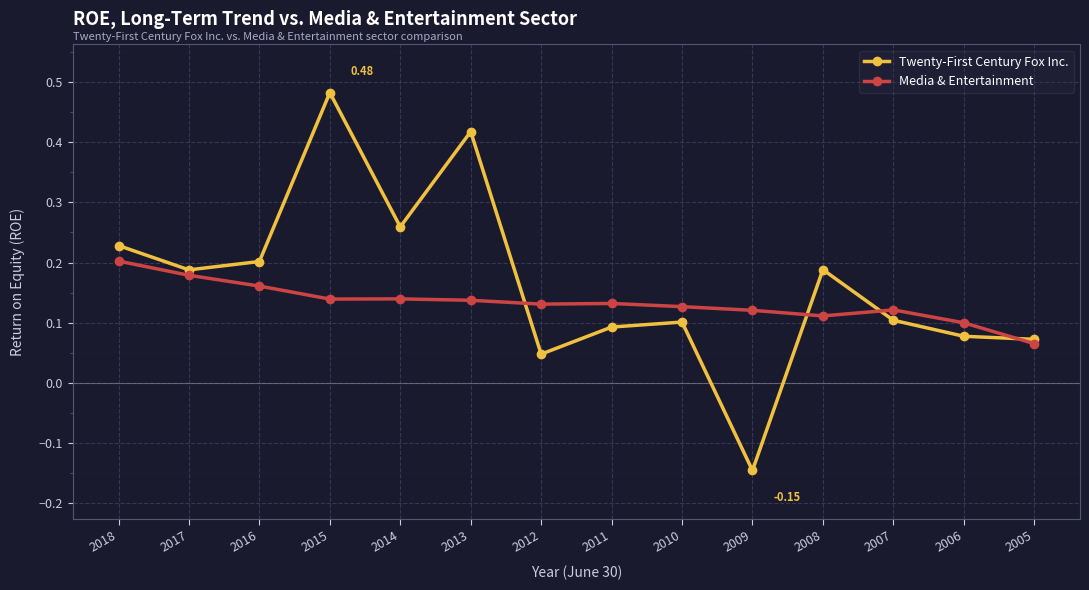

The Media & Entertainment series shows 0.2 at 2018. True or false?

True